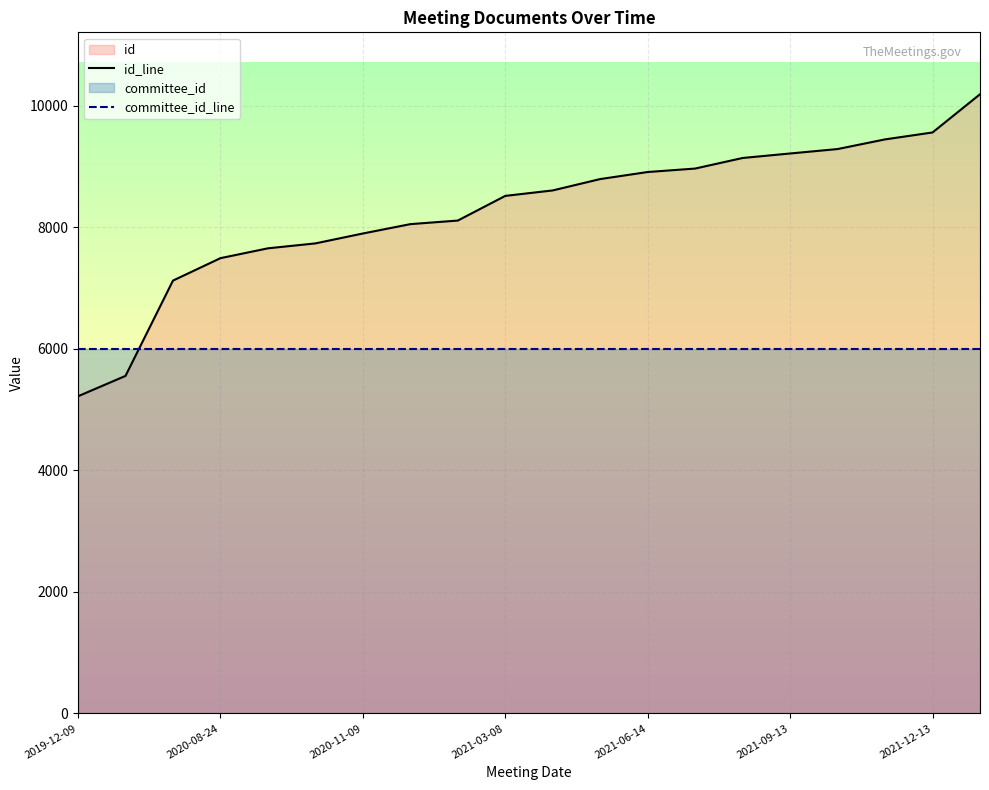

What value does the id_line series have at 2021-12-13, to the nearest 100?

9600